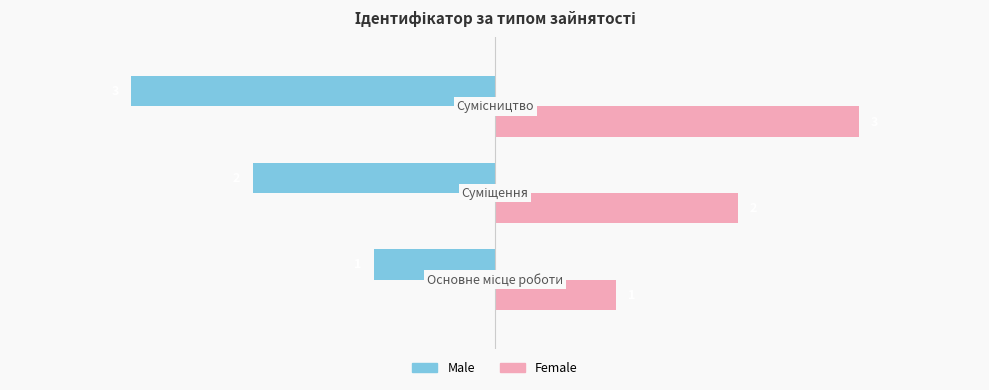

What are all the series names shown in the legend?

Male, Female